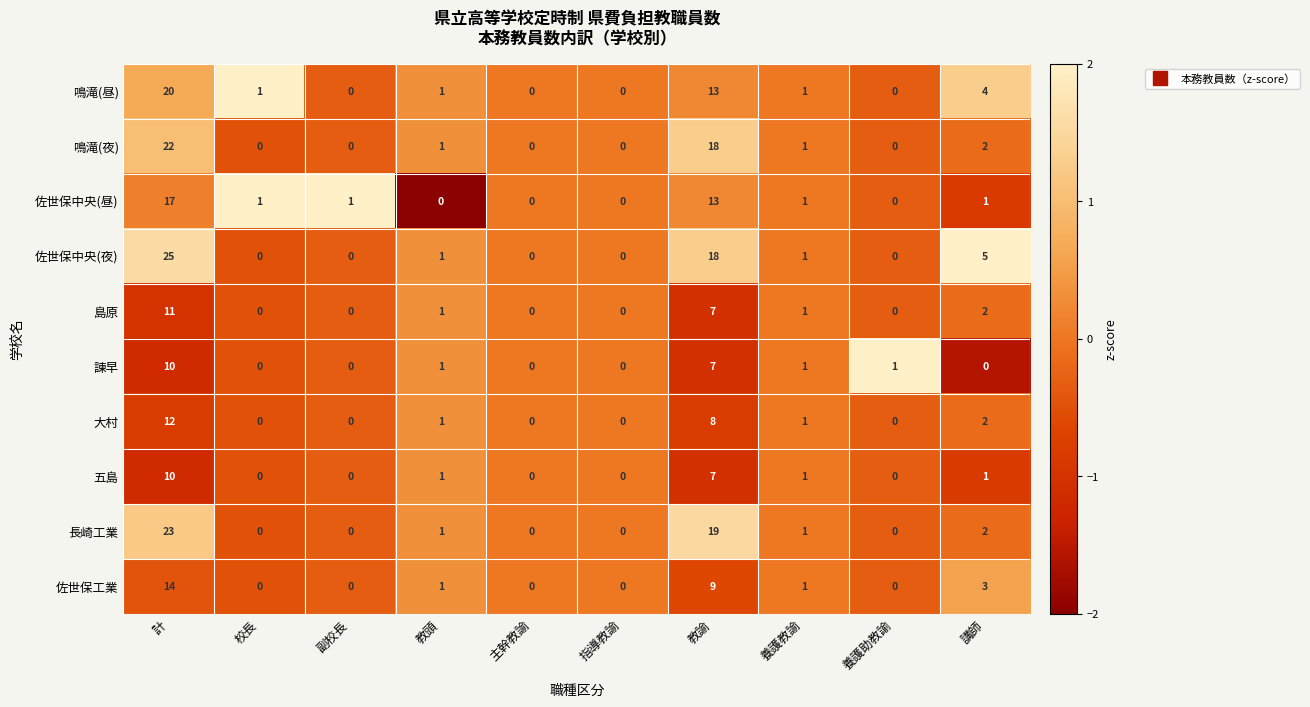

What is the difference between the maximum and minimum values in the 諫早 series?

10